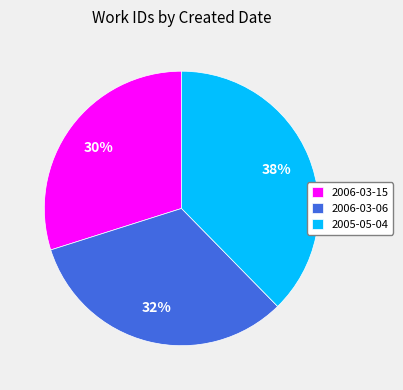

What is the smallest slice in the pie chart?

2006-03-15